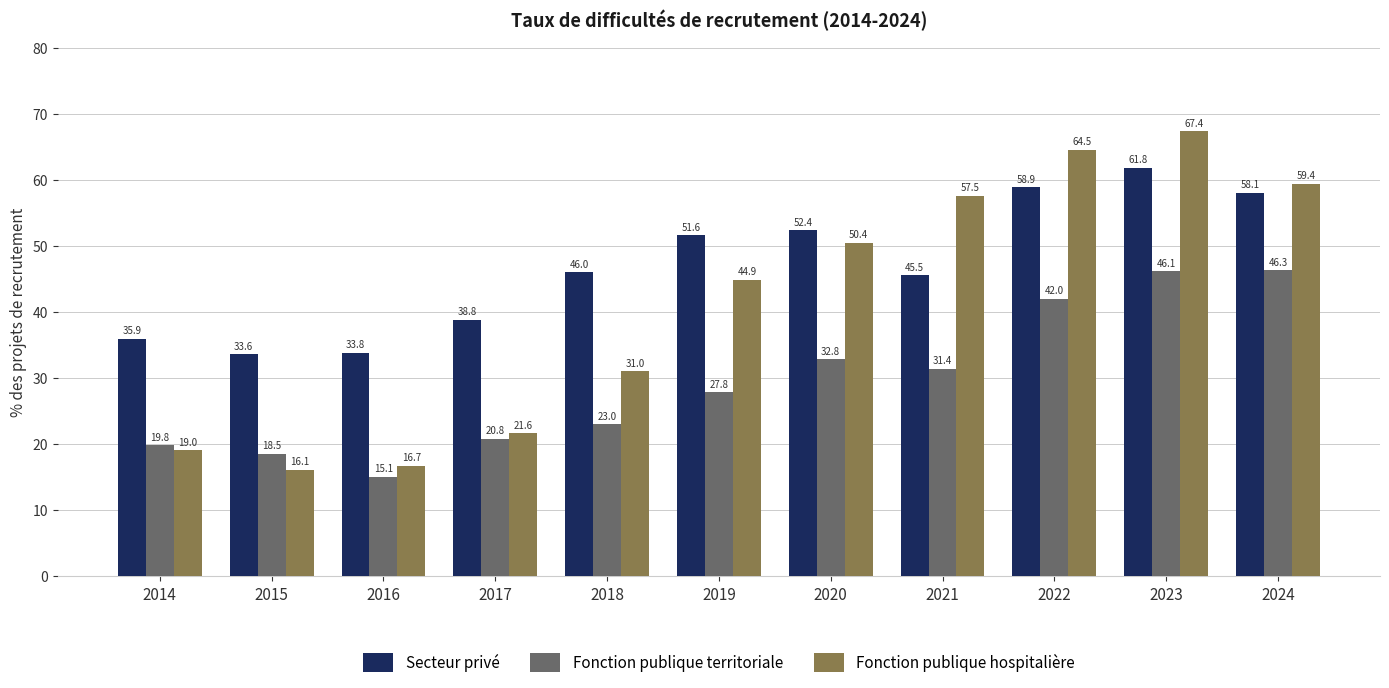

True or false: Fonction publique hospitalière has a value of 19.0 at 2014.

True